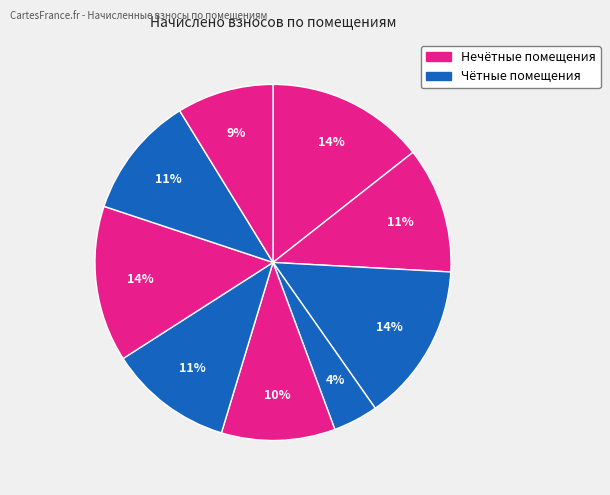

How many segments does this pie chart have?

9